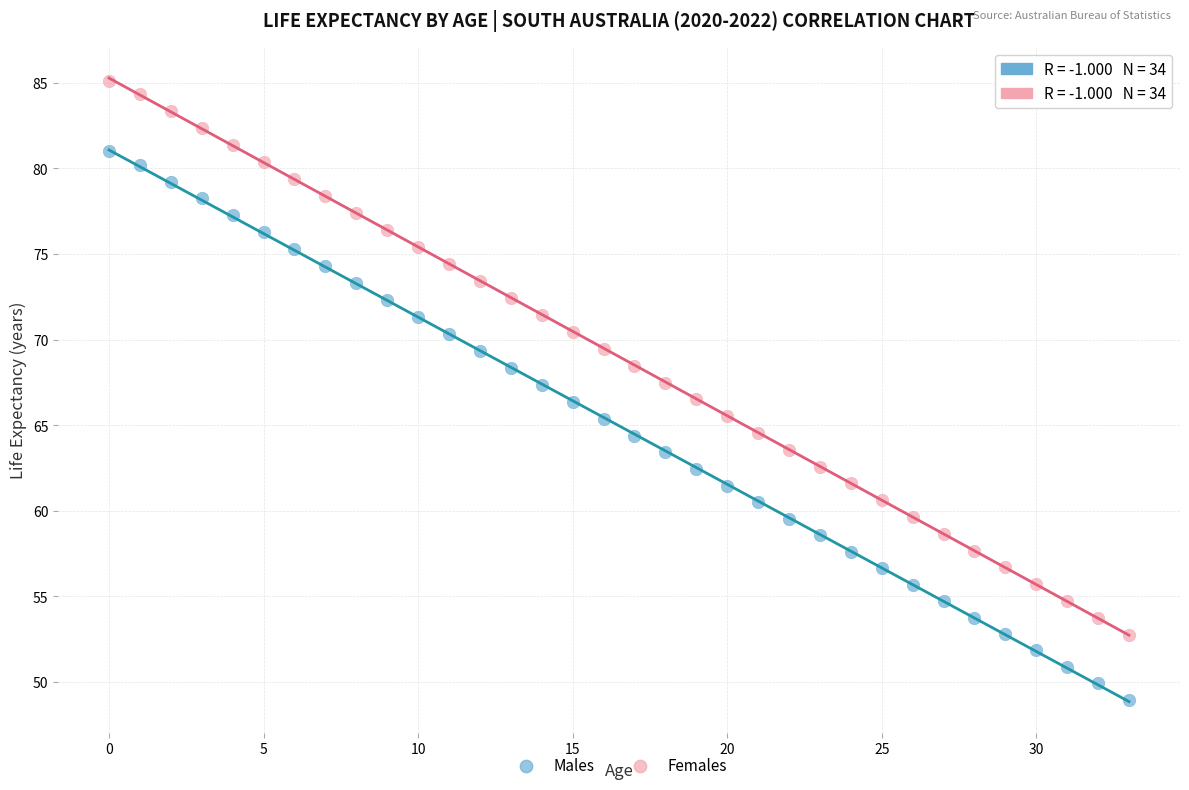

What are all the series names shown in the legend?

Males, Females